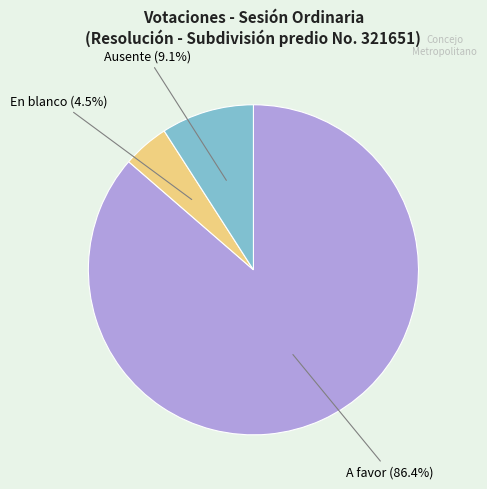

Which slice represents more than half of the pie?

A favor